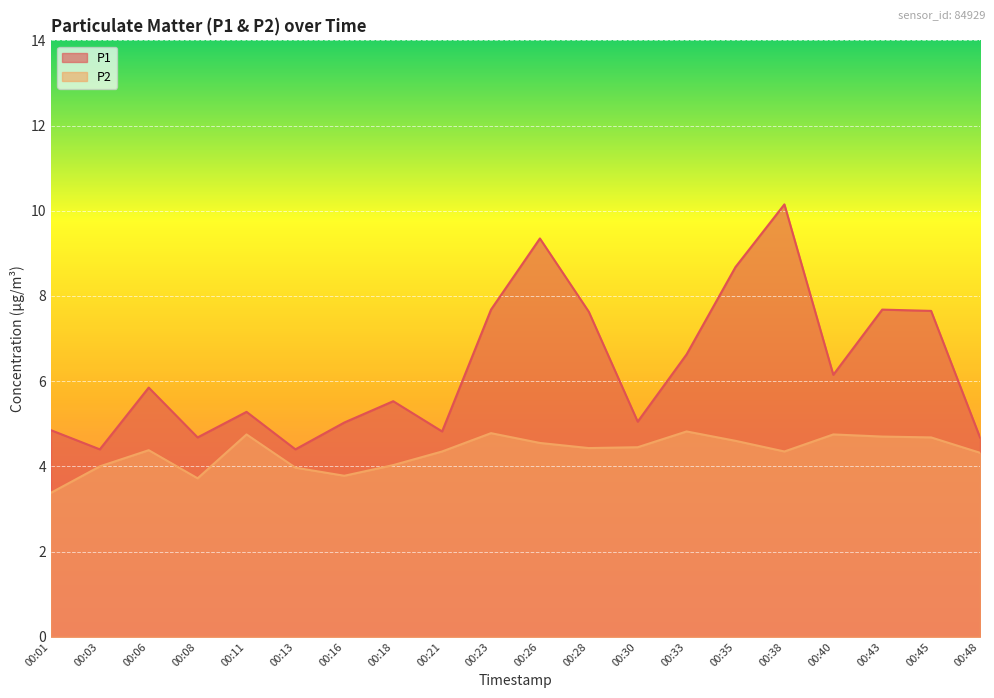

Reading left to right, list all the values displayed in this chart.

P1: 00:01=4.8	00:03=4.4	00:06=5.8	00:08=4.7	00:11=5.3	00:13=4.4	00:16=5.0	00:18=5.5	00:21=4.8	00:23=7.7	00:26=9.3	00:28=7.6	00:30=5.0	00:33=6.6	00:35=8.7	00:38=10.2	00:40=6.2	00:43=7.7	00:45=7.7	00:48=4.7
P2: 00:01=3.4	00:03=4.0	00:06=4.4	00:08=3.7	00:11=4.8	00:13=4.0	00:16=3.8	00:18=4.0	00:21=4.3	00:23=4.8	00:26=4.5	00:28=4.4	00:30=4.5	00:33=4.8	00:35=4.6	00:38=4.3	00:40=4.8	00:43=4.7	00:45=4.7	00:48=4.3